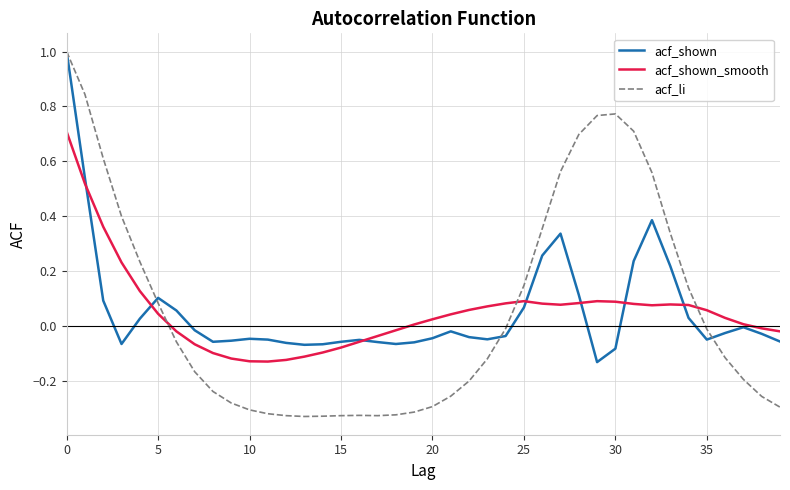

How many interior local valleys does the acf_shown series have?

7